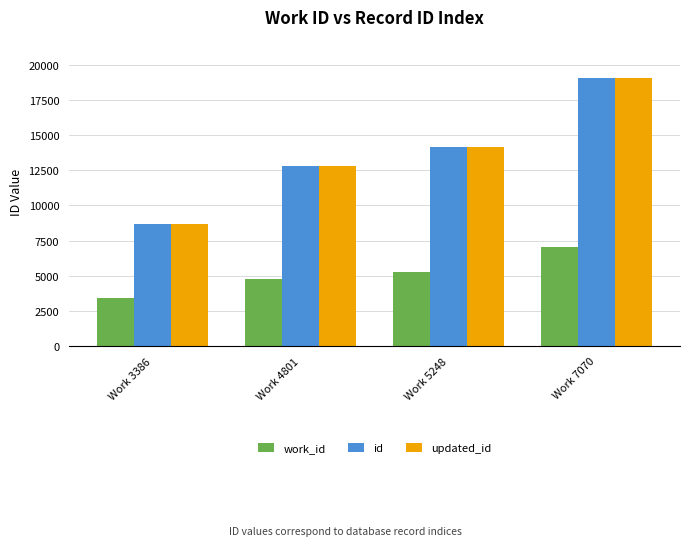

What is the value of the id bar at the 3rd from the left?

14137